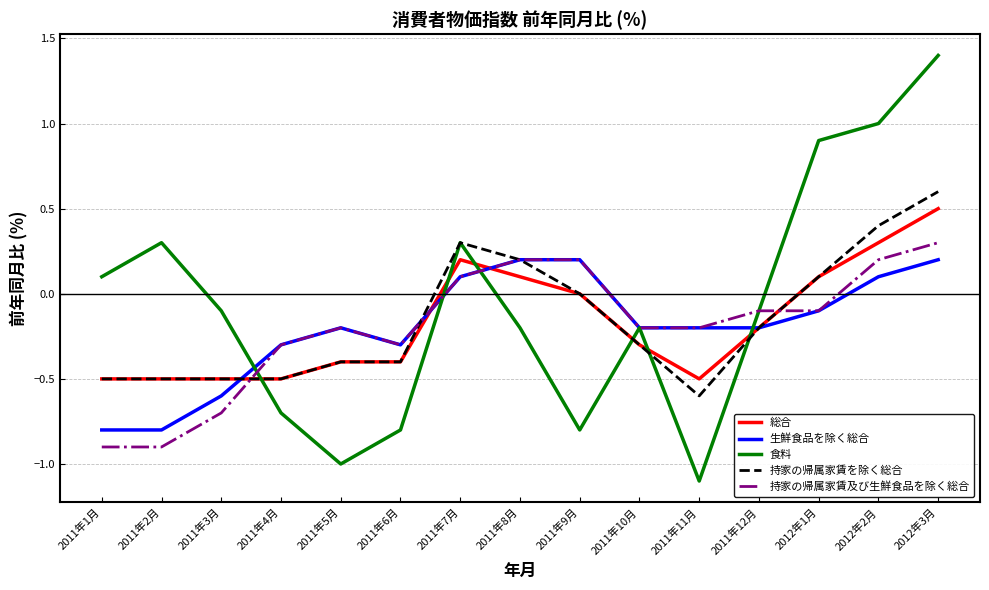

Is the value of 持家の帰属家賃及び生鮮食品を除く総合 at 2011年1月 greater than the value of 食料 at 2011年12月?

No